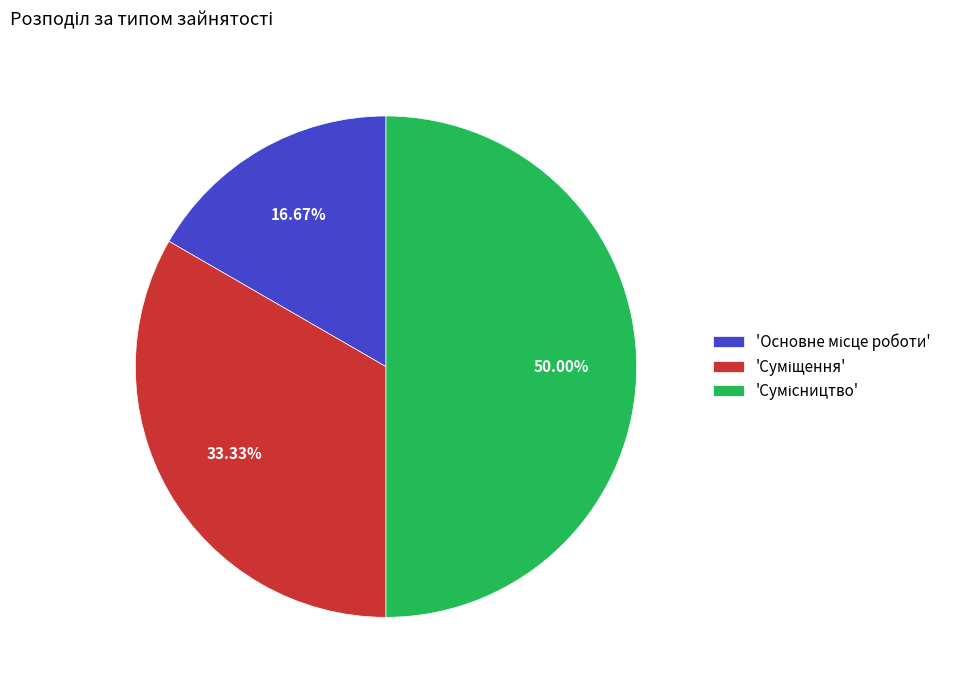

How many slices are in this pie chart?

3